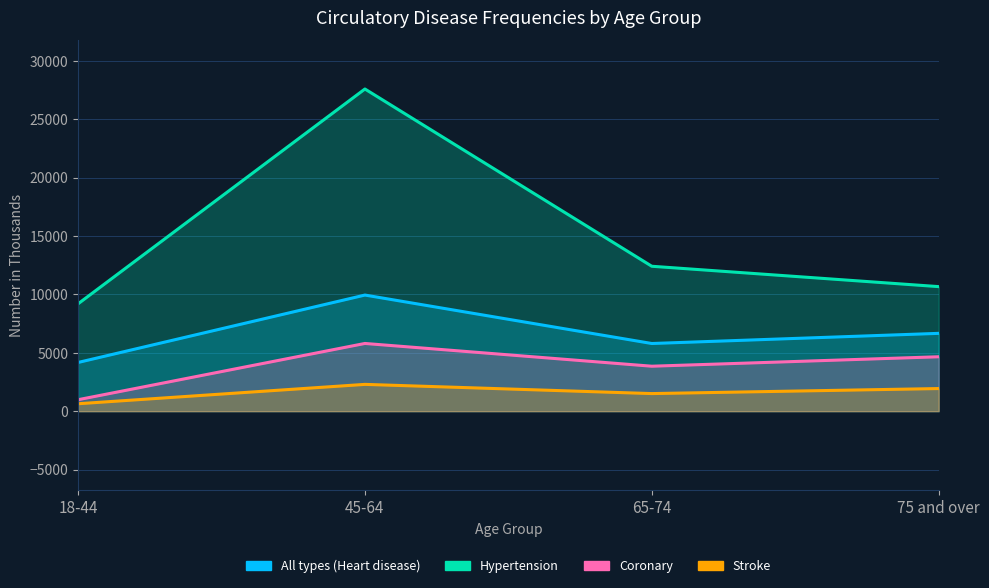

What is the spread (max minus min) of values at 18-44?

8552